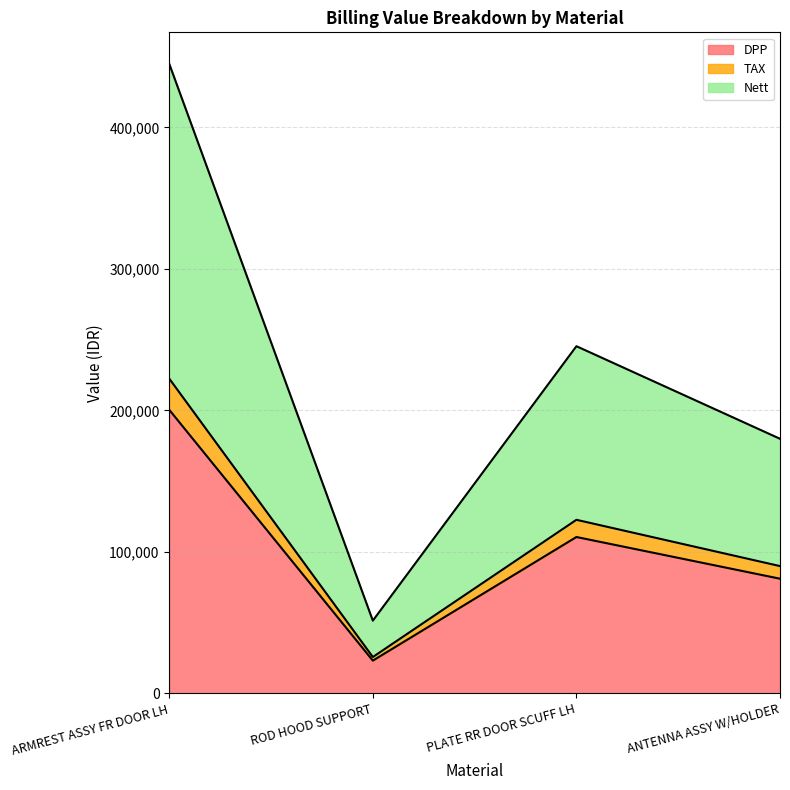

How many values in the DPP series exceed 110539?

1